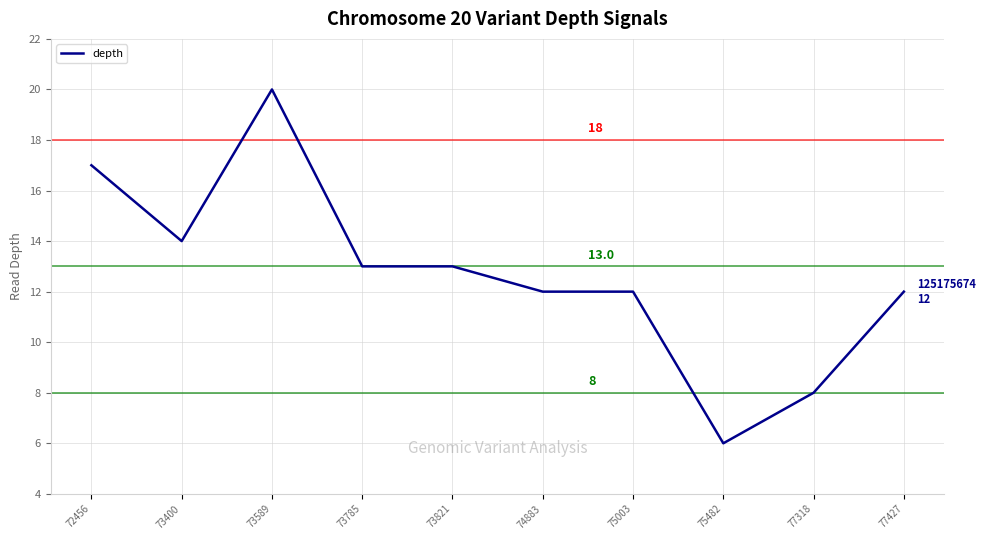

What is the difference between the values at 77427 and 75482?

6